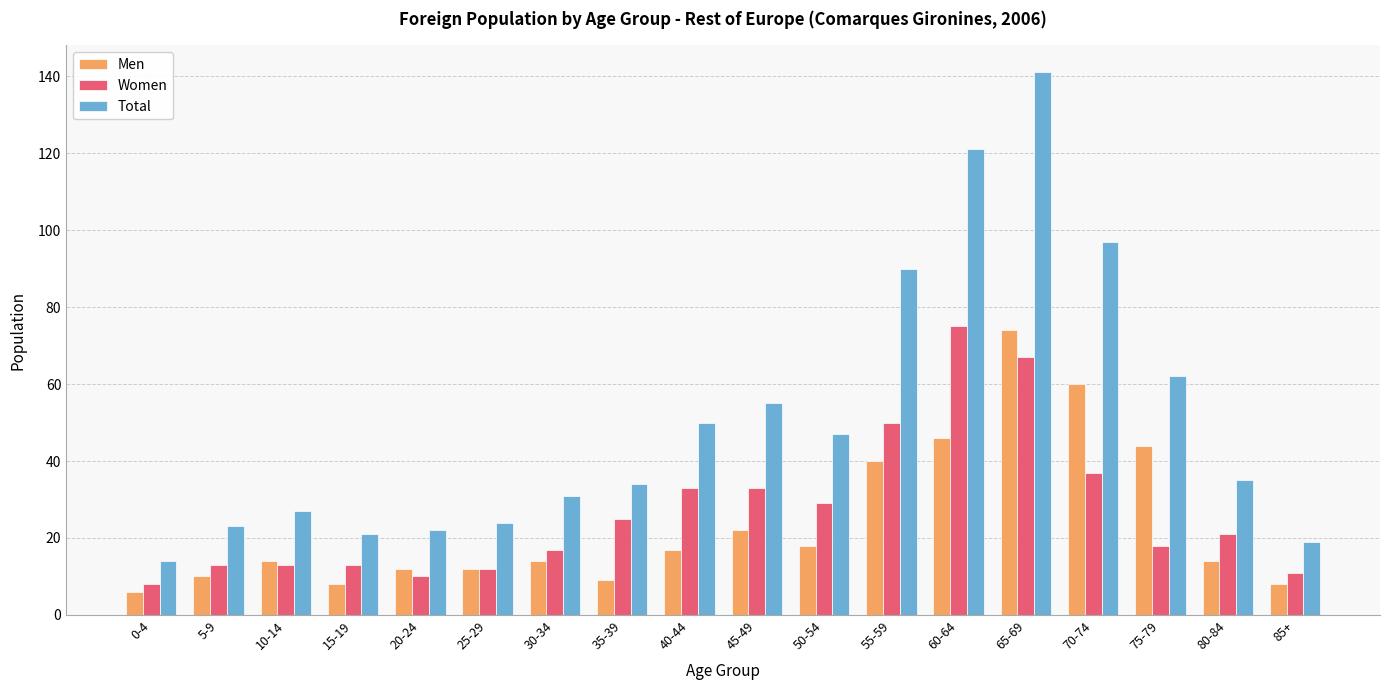

What is the total value across all series at 85+?

38